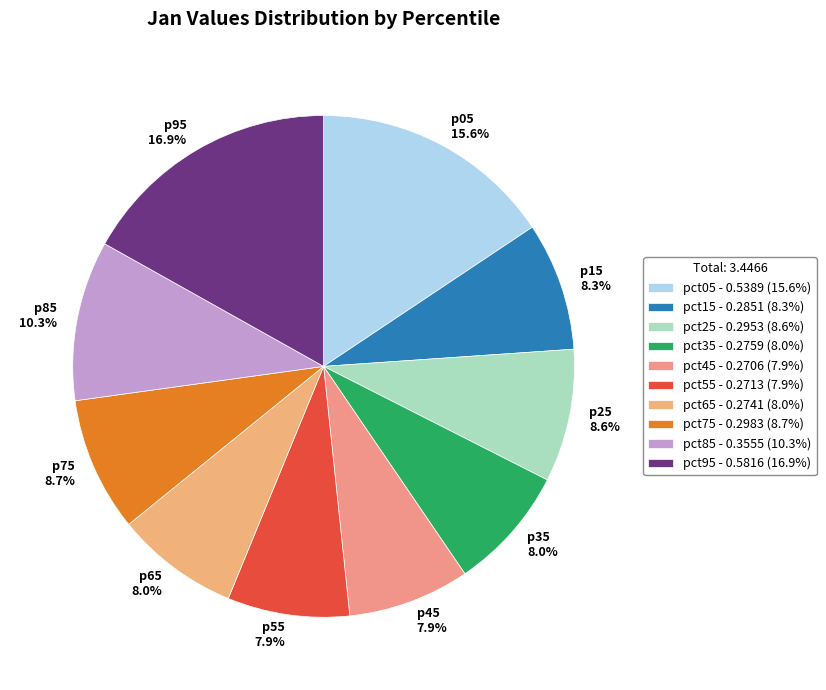

To the nearest percent, what is the combined percentage of pct55 and pct65?

16%